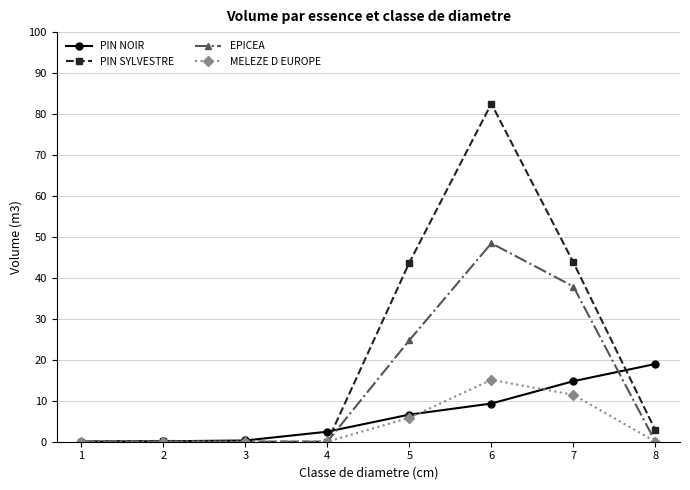

Which series has the widest spread of values?

PIN SYLVESTRE